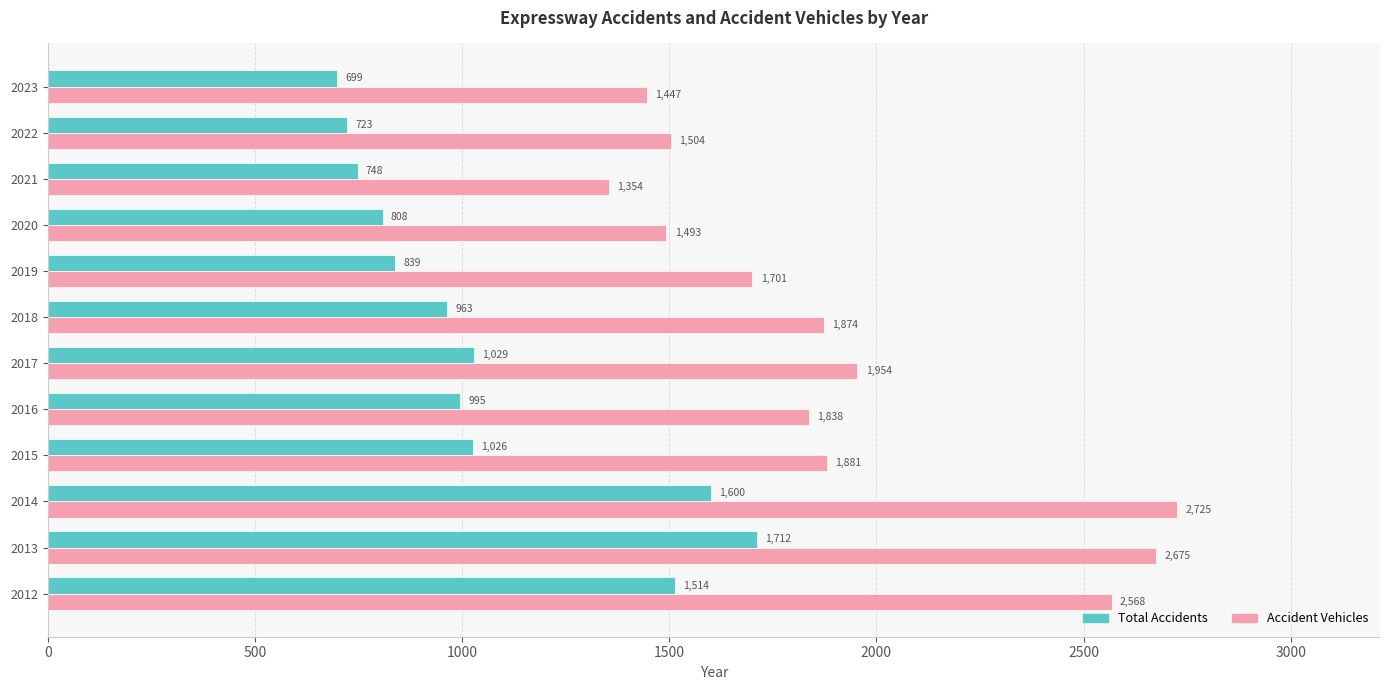

Which series has the largest total across all categories?

Accident Vehicles